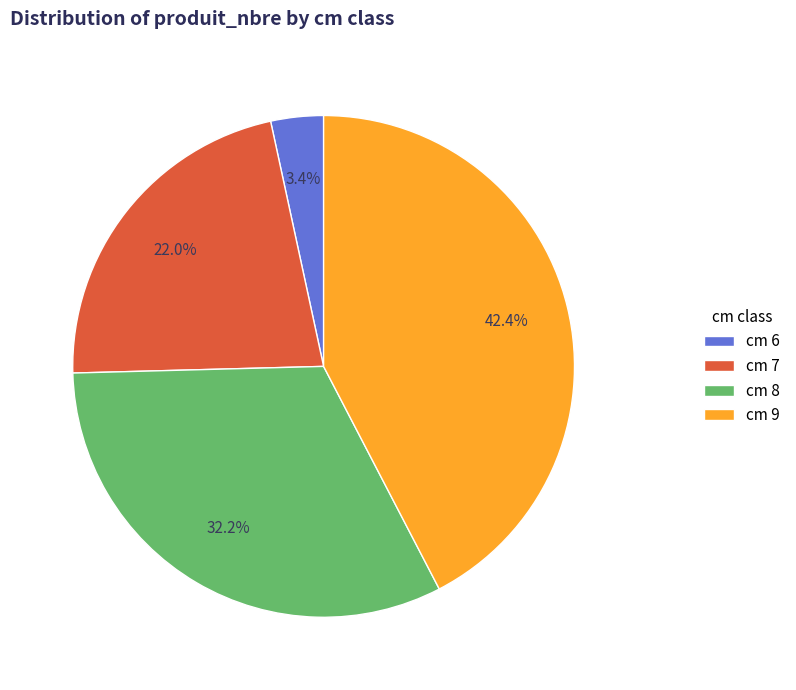

Is there any slice that represents more than half of the pie?

No